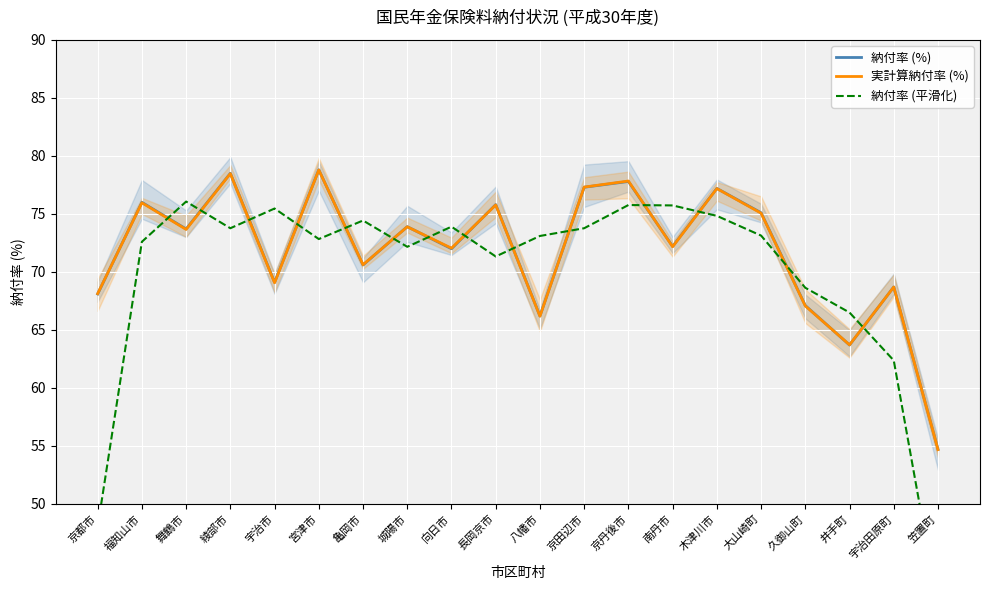

What are all the series names shown in the legend?

納付率 (%), 実計算納付率 (%), 納付率 (平滑化)